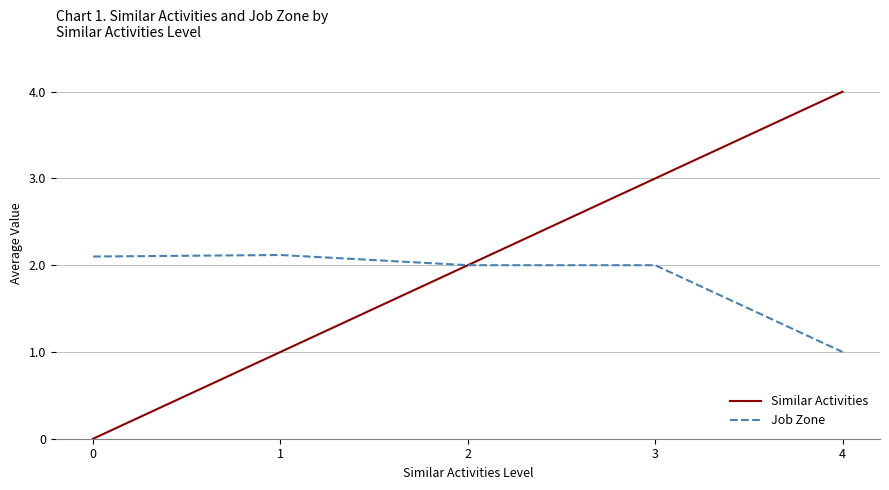

How many lines are shown in the chart?

2